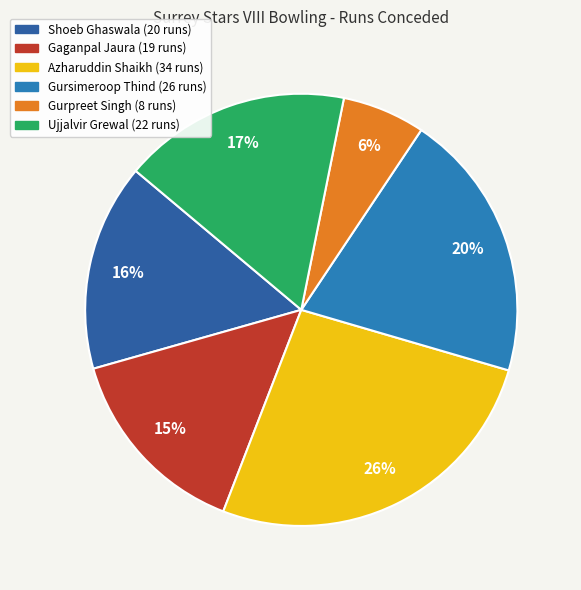

What percentage is the Shoeb Ghaswala slice, to the nearest percent?

16%